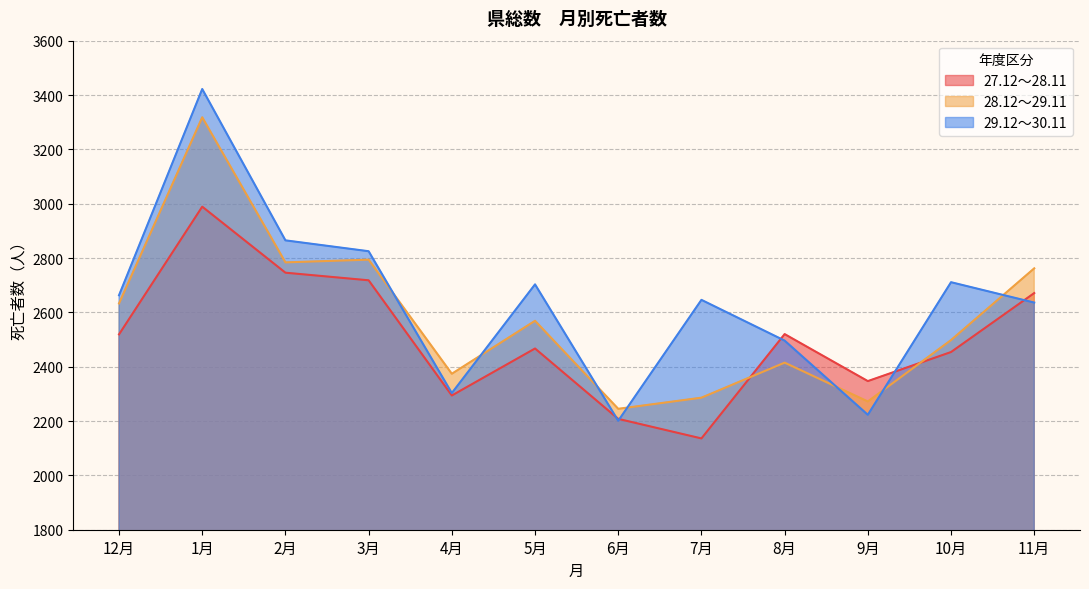

Is it true that 28.12～29.11 equals 2569 at 5月?

True